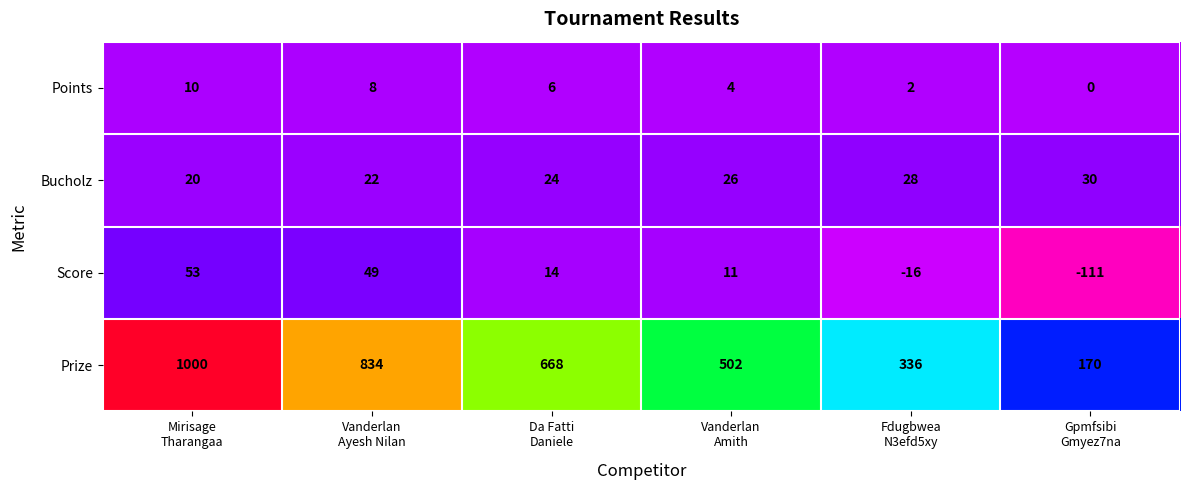

Rank the series by their maximum value, from lowest to highest.

Points, Bucholz, Score, Prize